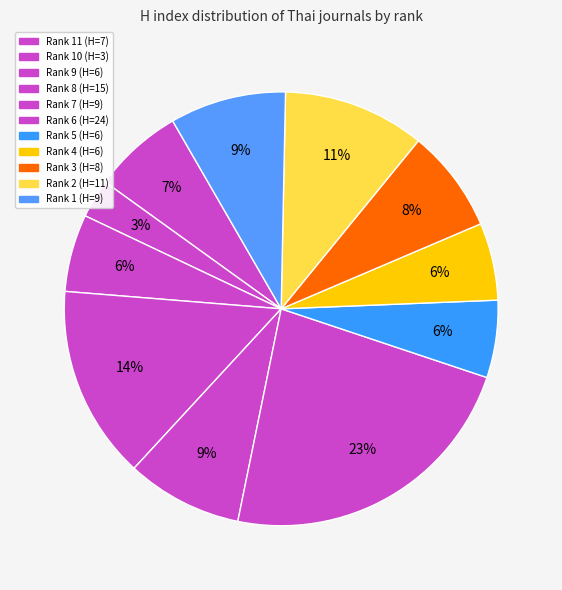

How many segments does this pie chart have?

11